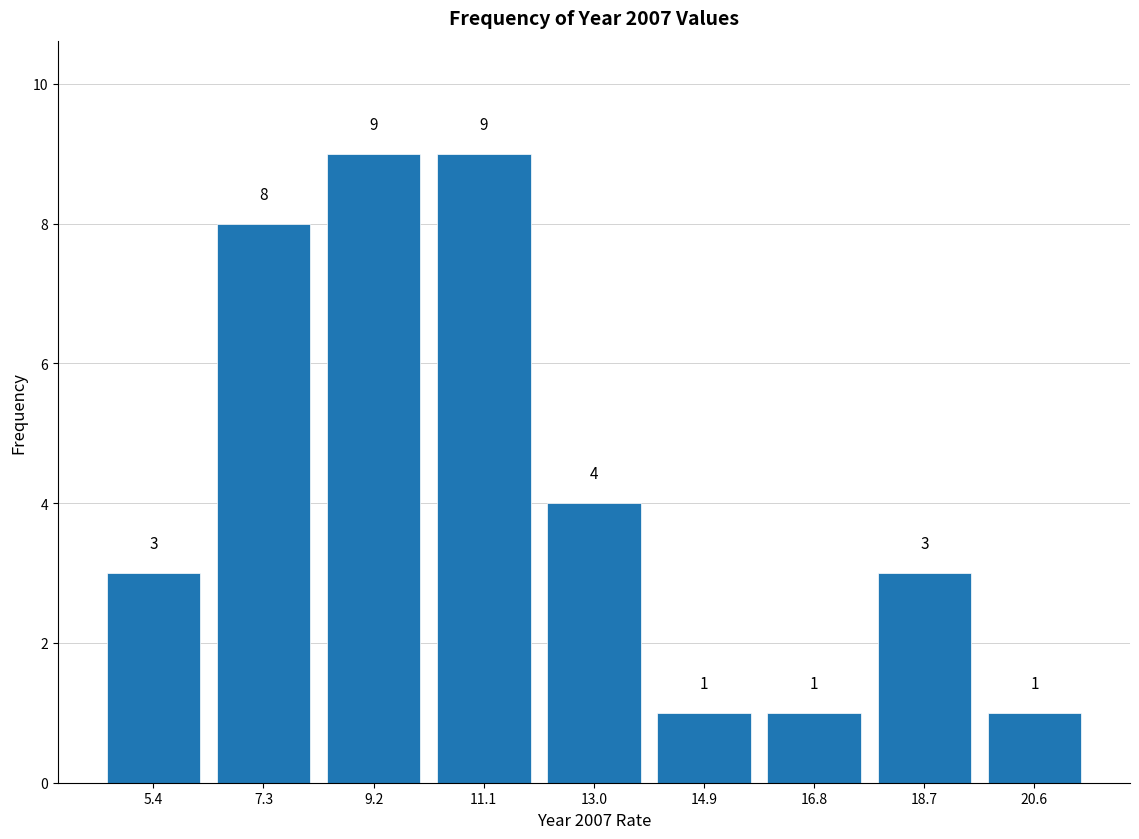

Reading left to right, list every bar in this chart as the range it spans on the x-axis followed by its height. The bar edges are not printed on the chart, so give them approximately, as read against the axis.

4.4 to 6.4: 3
6.4 to 8.2: 8
8.2 to 10.2: 9
10.2 to 12.0: 9
12.0 to 14.0: 4
14.0 to 15.8: 1
15.8 to 17.8: 1
17.8 to 19.6: 3
19.6 to 21.6: 1